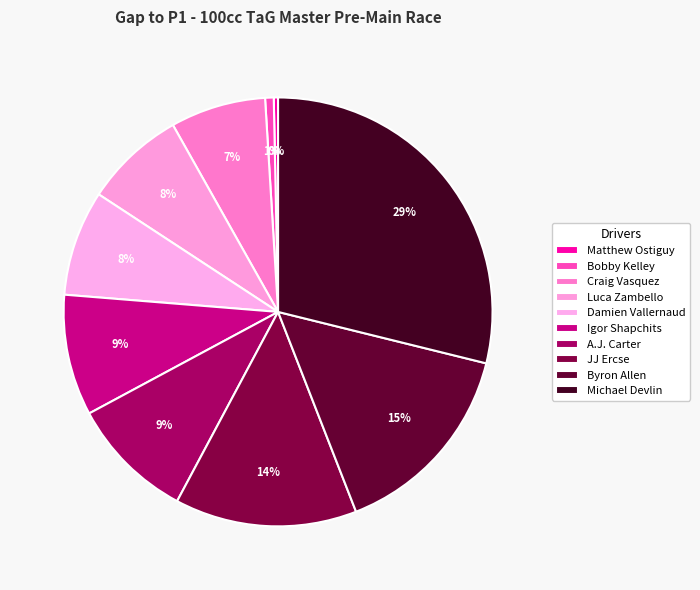

How many slices are in this pie chart?

10